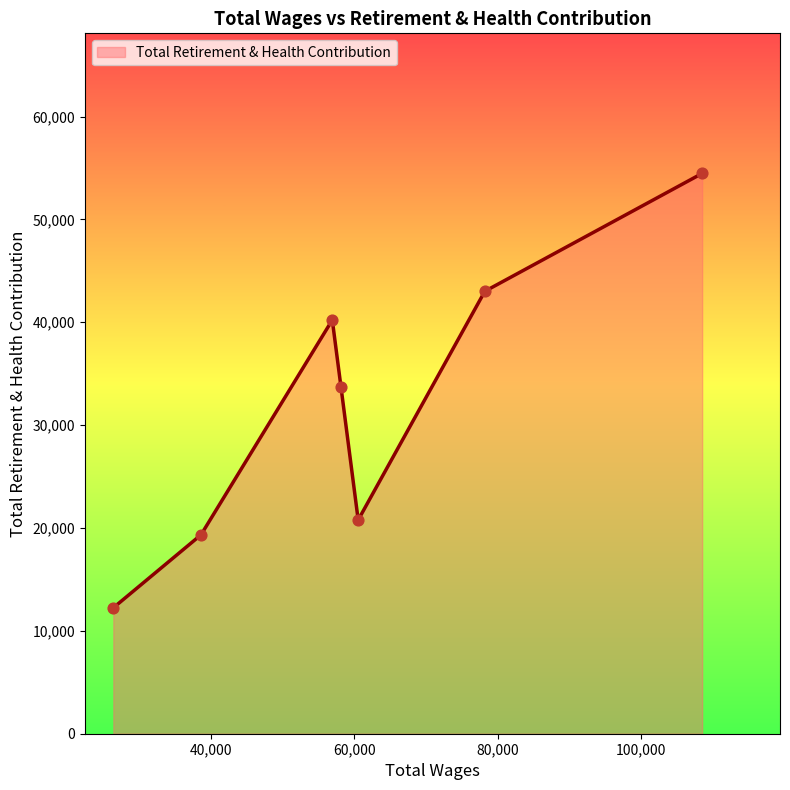

What is the average value?

31972